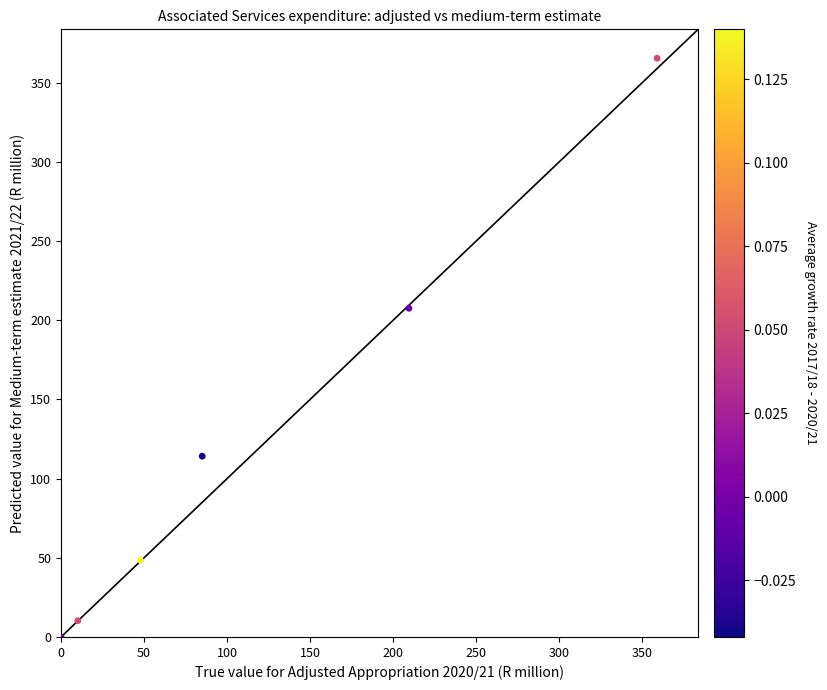

What Y value in the scatter plot is closest to 182?

207.6